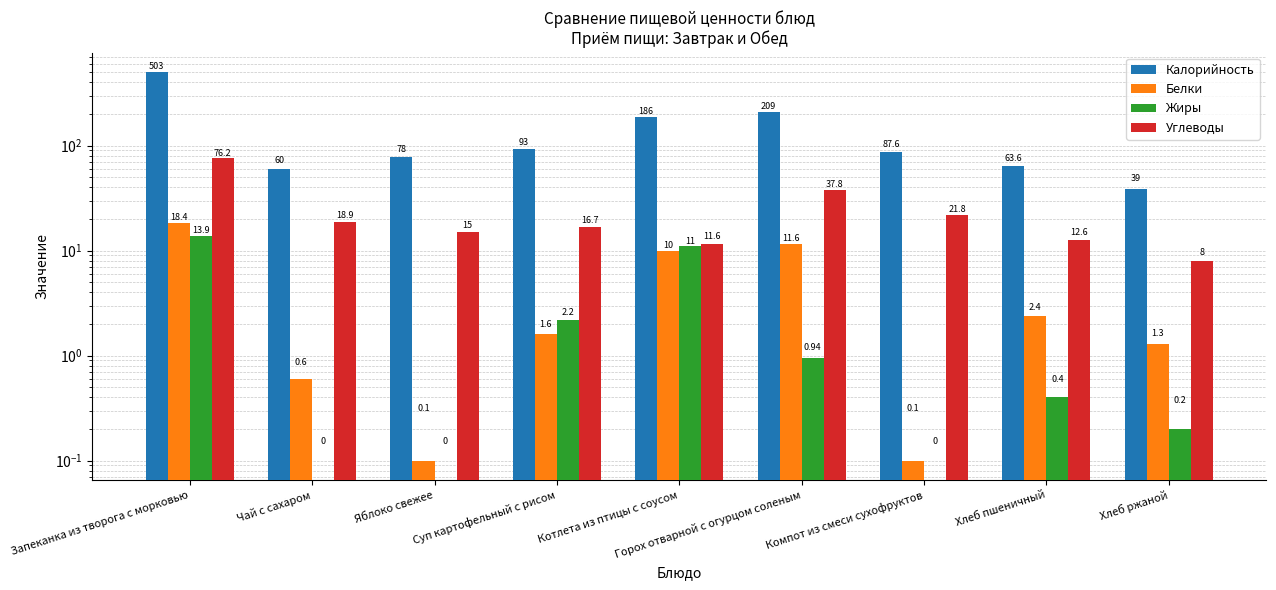

At which category does the chart reach its minimum across all series?

Чай с сахаром